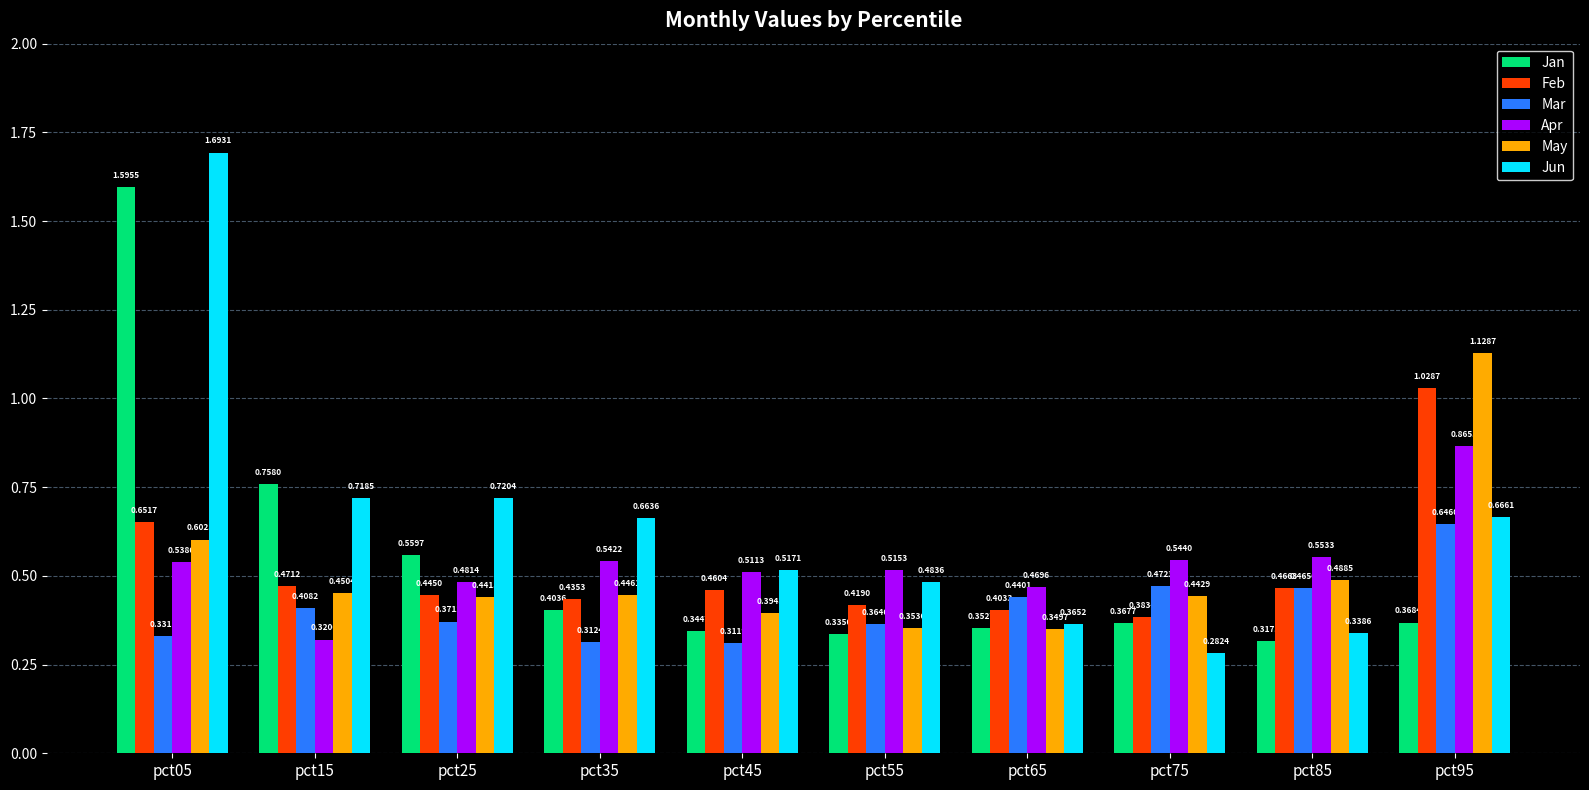

Between pct85 and pct95, which series saw the biggest shift?

May